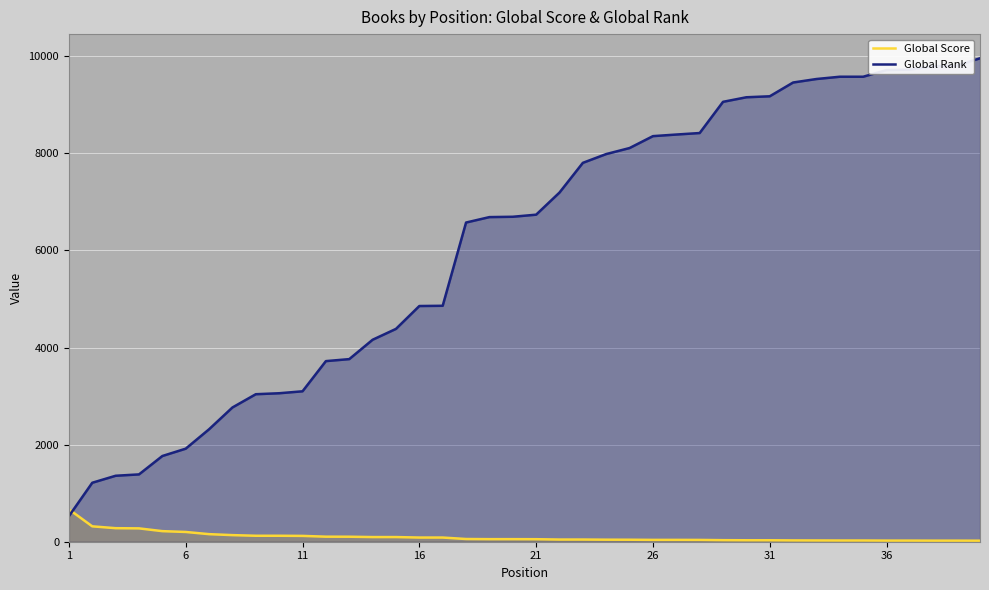

The value of Global Rank at 11 is 759. True or false?

False